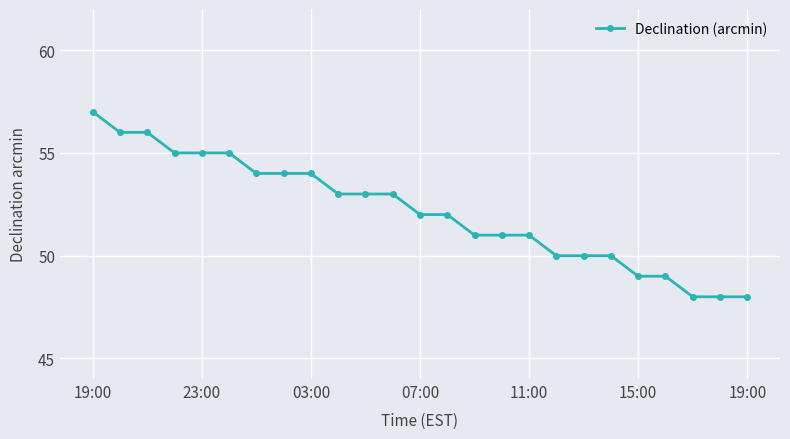

What is the difference between the maximum and minimum values?

9